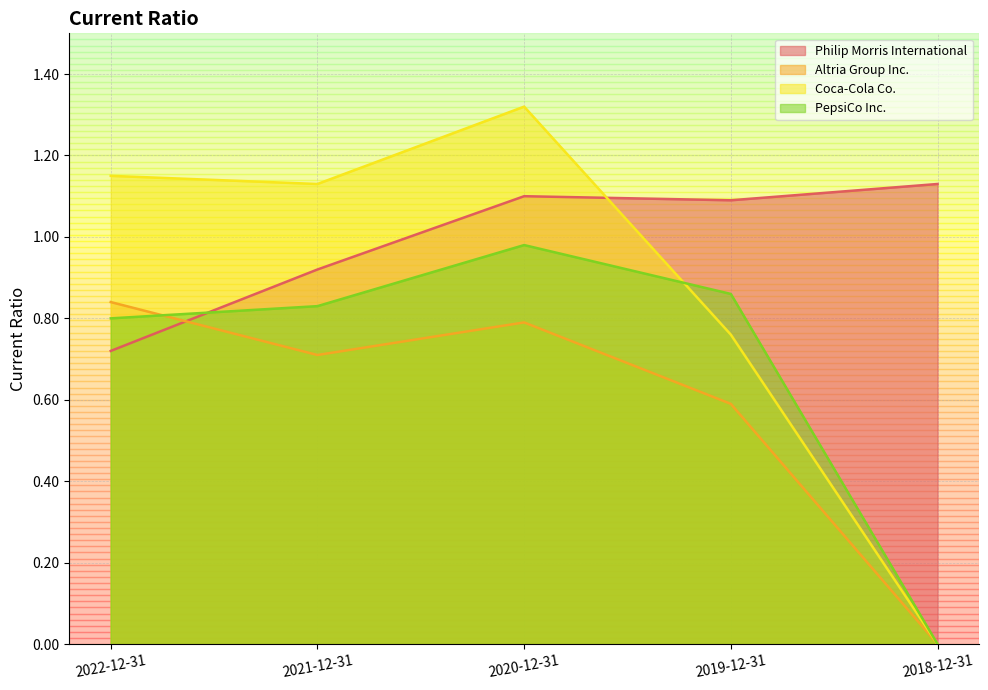

What is the label of the 4th point from the right?

2021-12-31